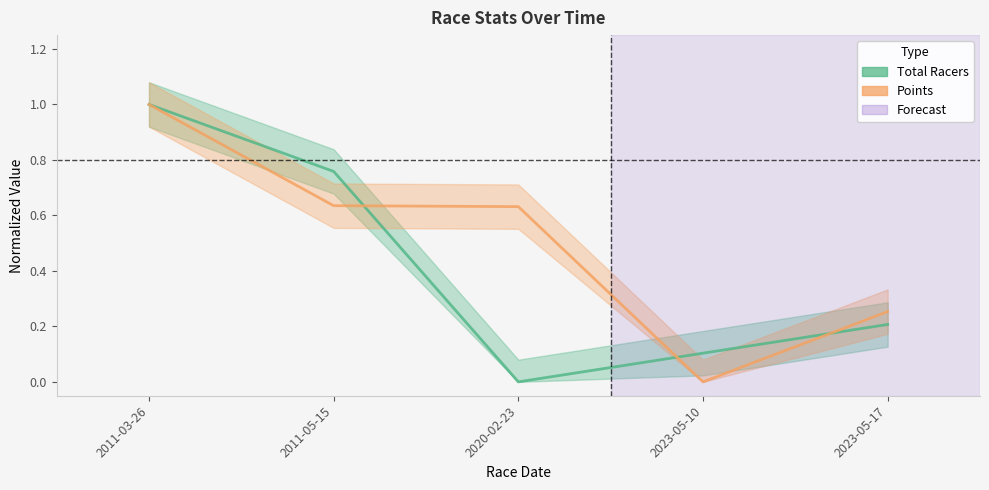

What is the sum of the Total Racers values at 2011-05-15 and 2011-03-26?

1.8